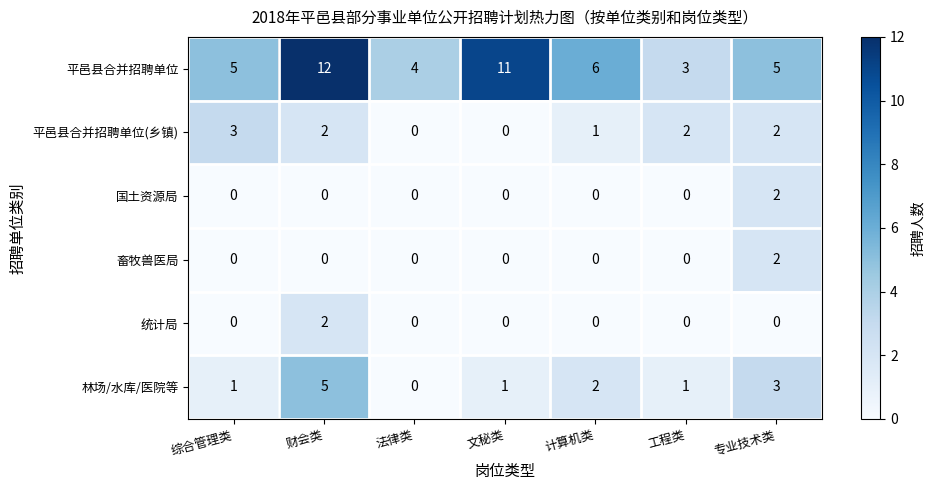

What is the difference between the maximum and minimum values in the 平邑县合并招聘单位 series?

9